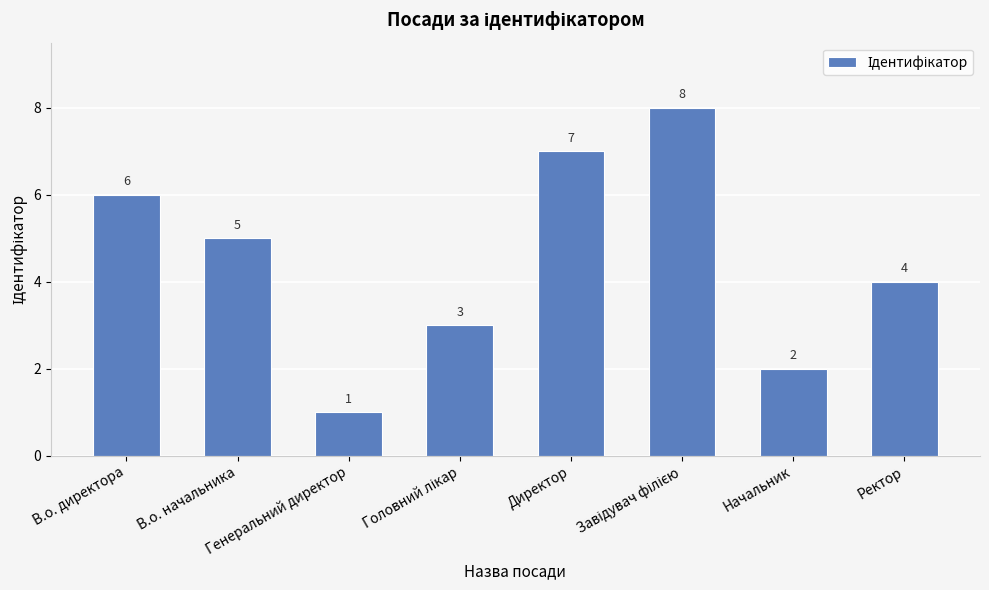

Reading left to right, extract all data points from this chart.

6	5	1	3	7	8	2	4